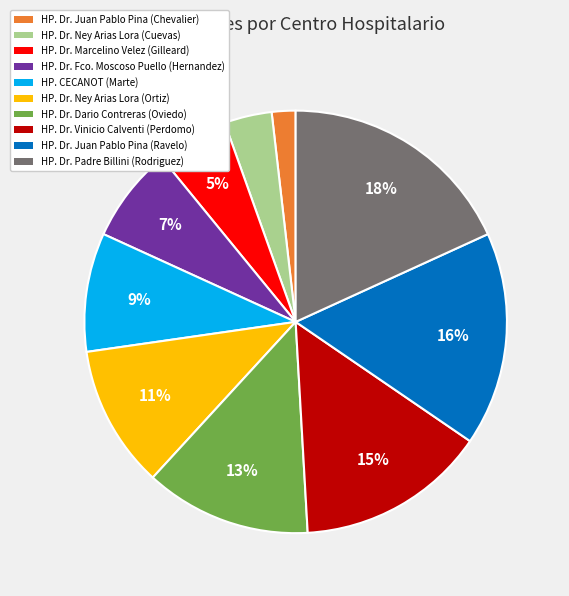

Count the number of slices in the pie.

10